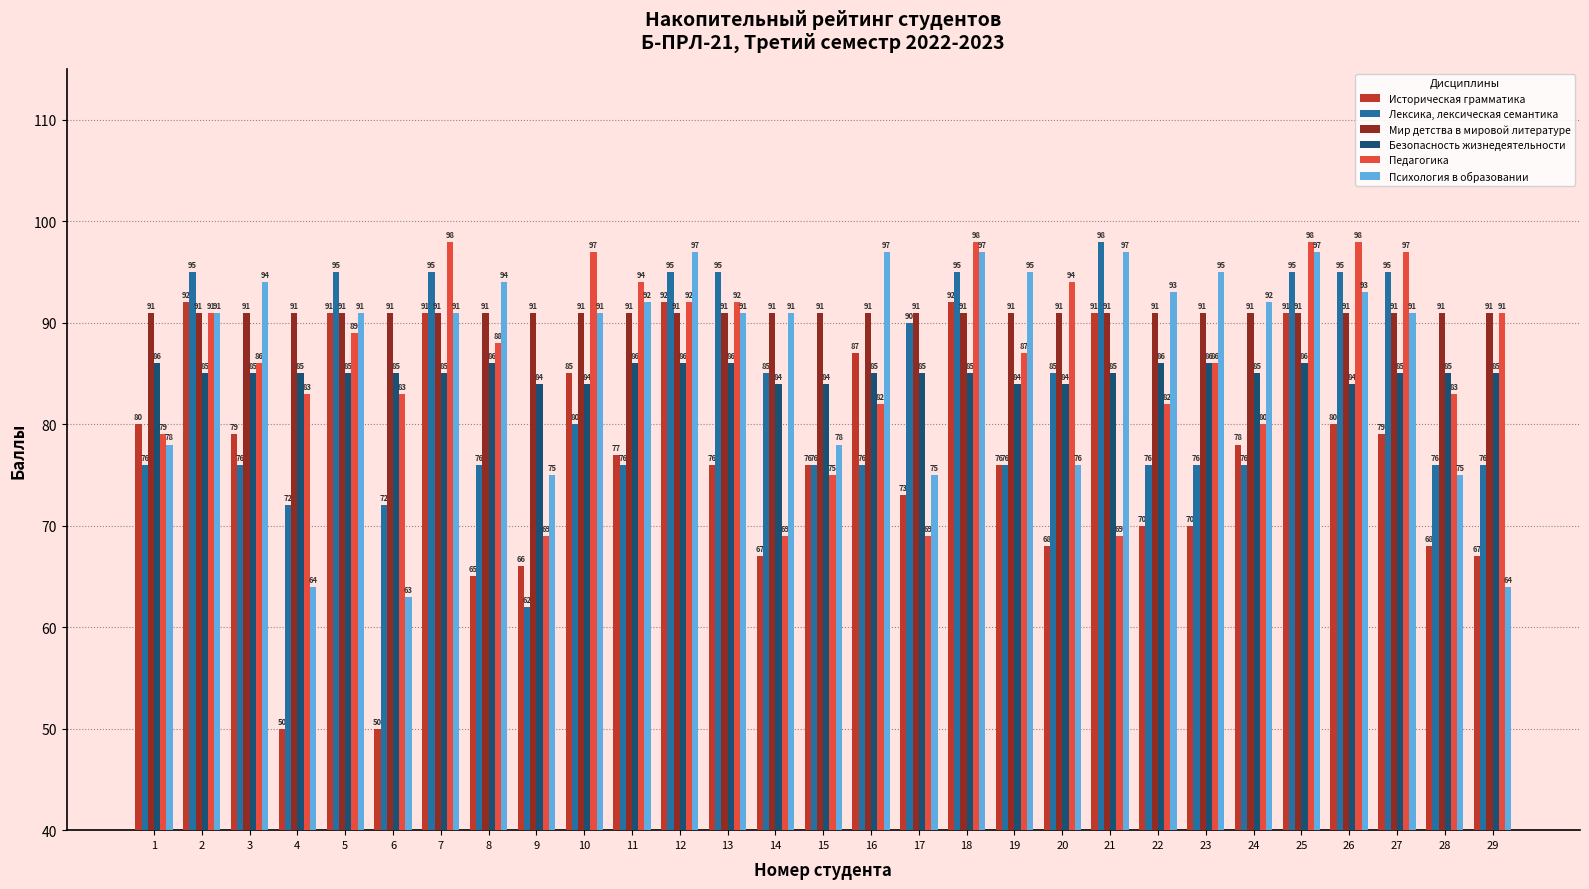

Which series has the largest total across all categories?

Мир детства в мировой литературе